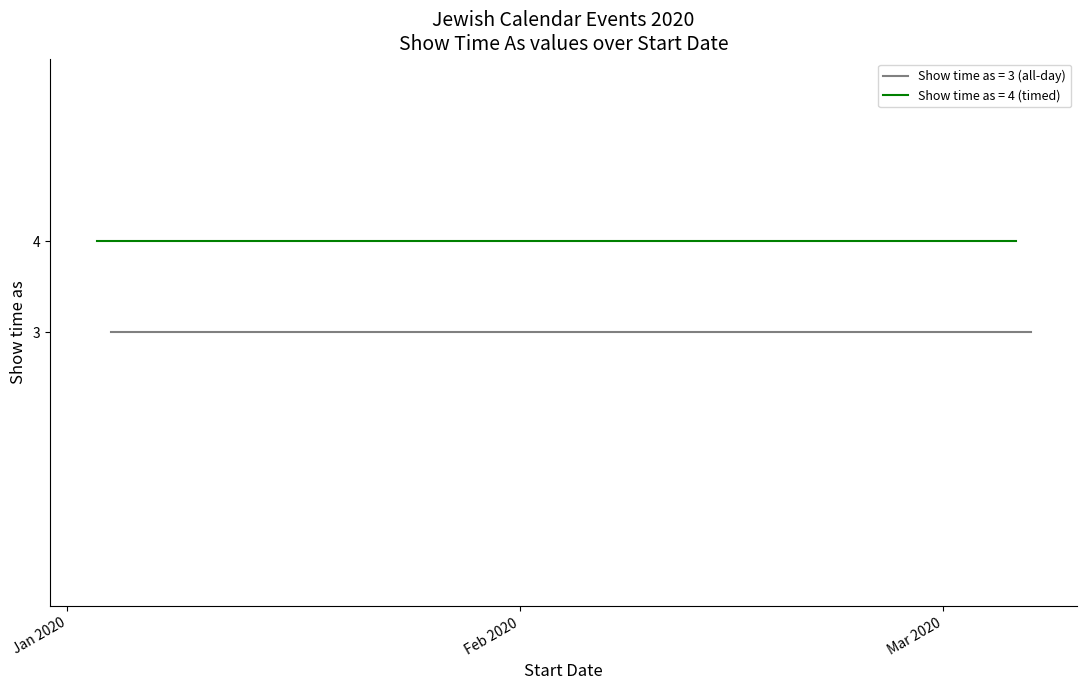

What is the value of the Show time as = 3 (all-day) point at the 19th from the left?

3